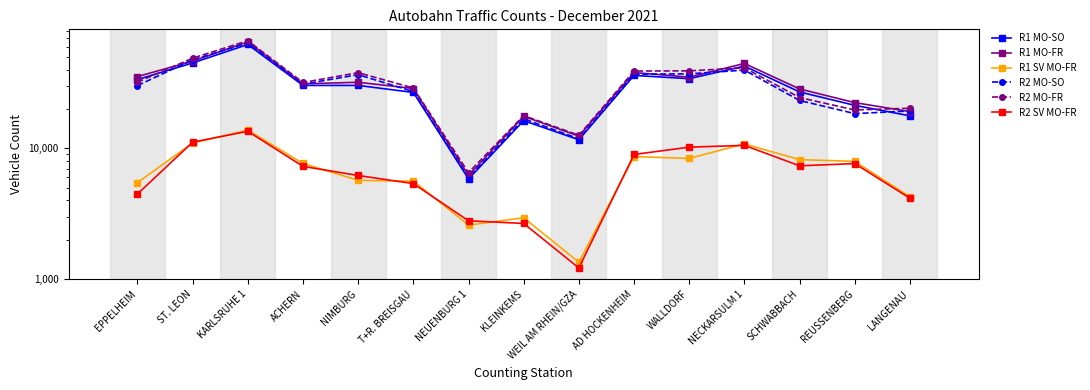

What is the label of the 5th point from the right?

WALLDORF